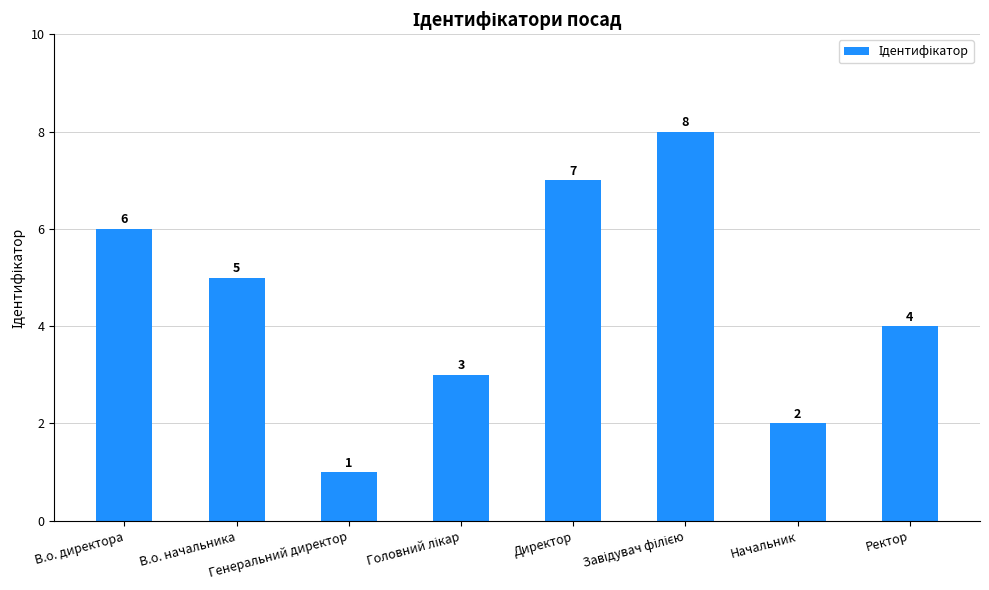

At which label is the value closest to 4?

Ректор